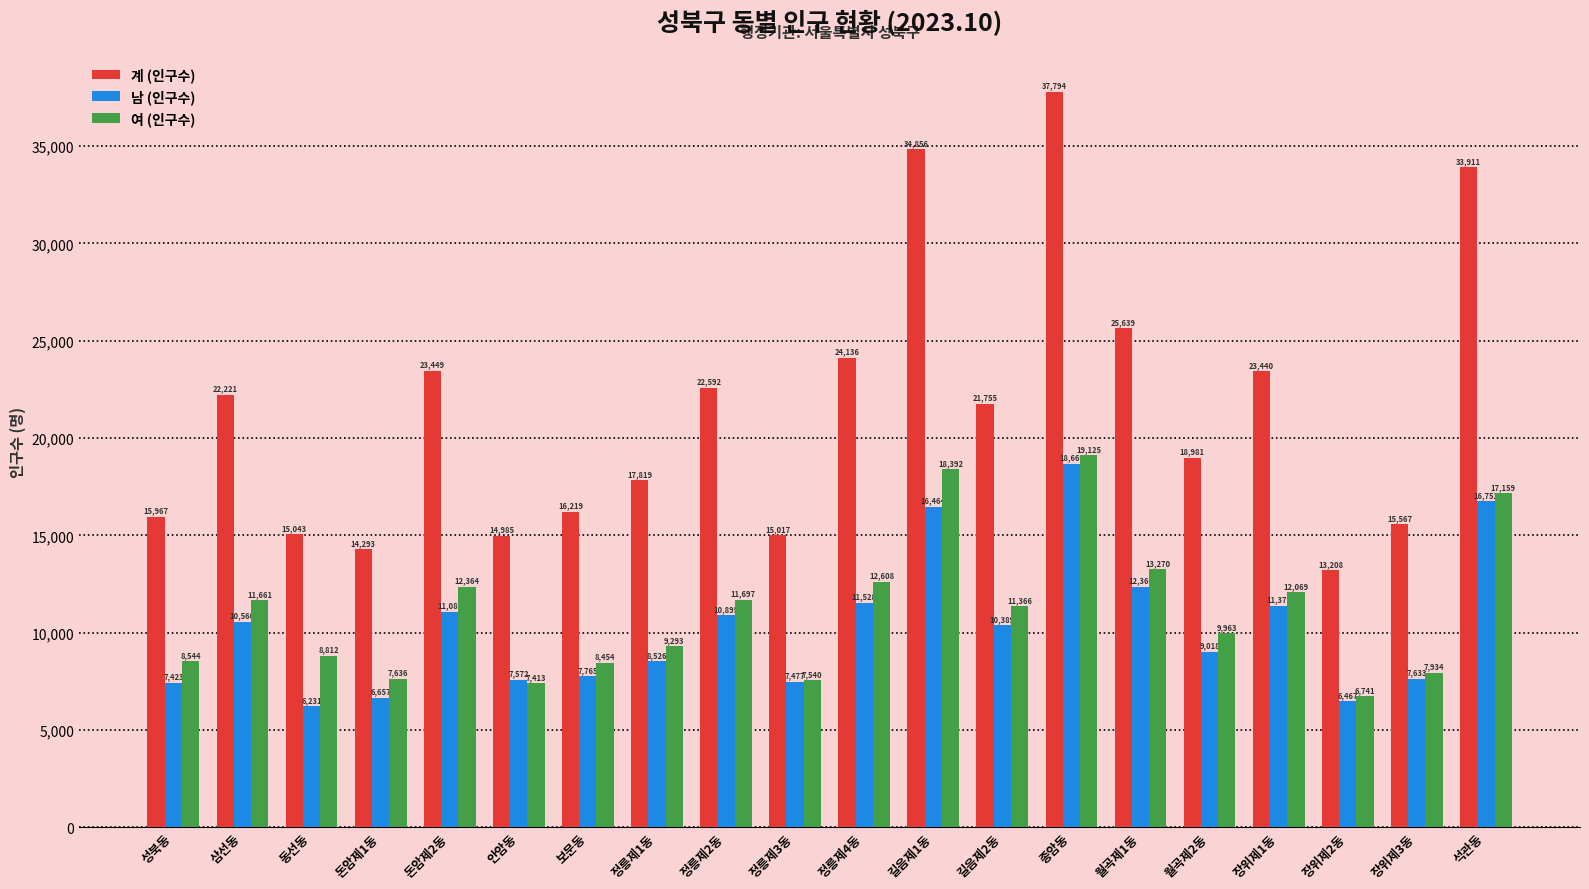

What is the sum of the 계 (인구수) values at 돈암제2동 and 정릉제2동?

46041